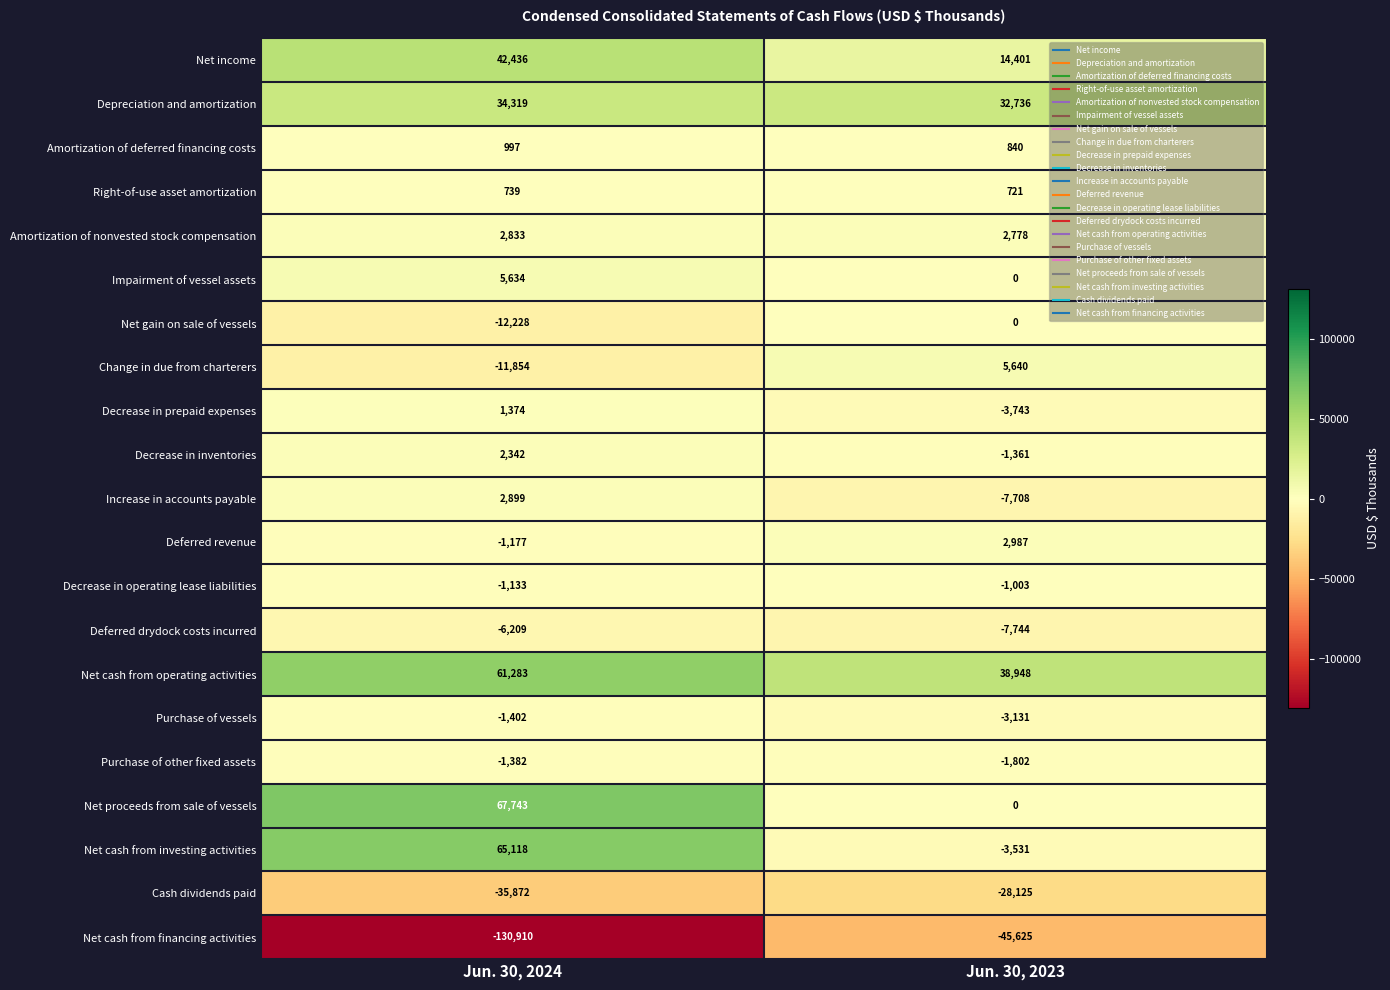

The value of Net income at Jun. 30, 2024 is 42436. True or false?

True